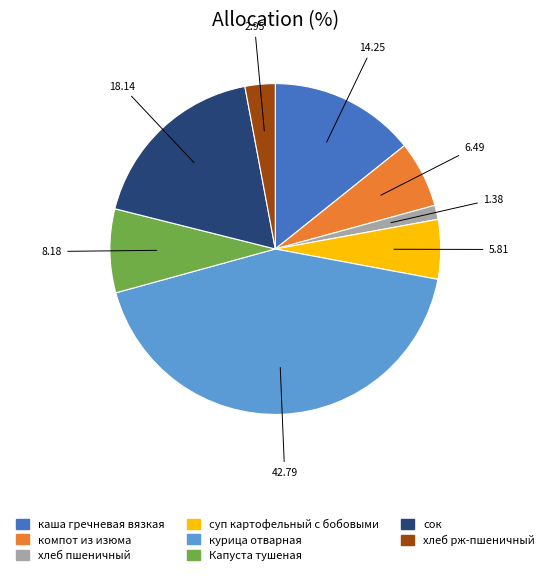

Which slice is the largest?

курица отварная